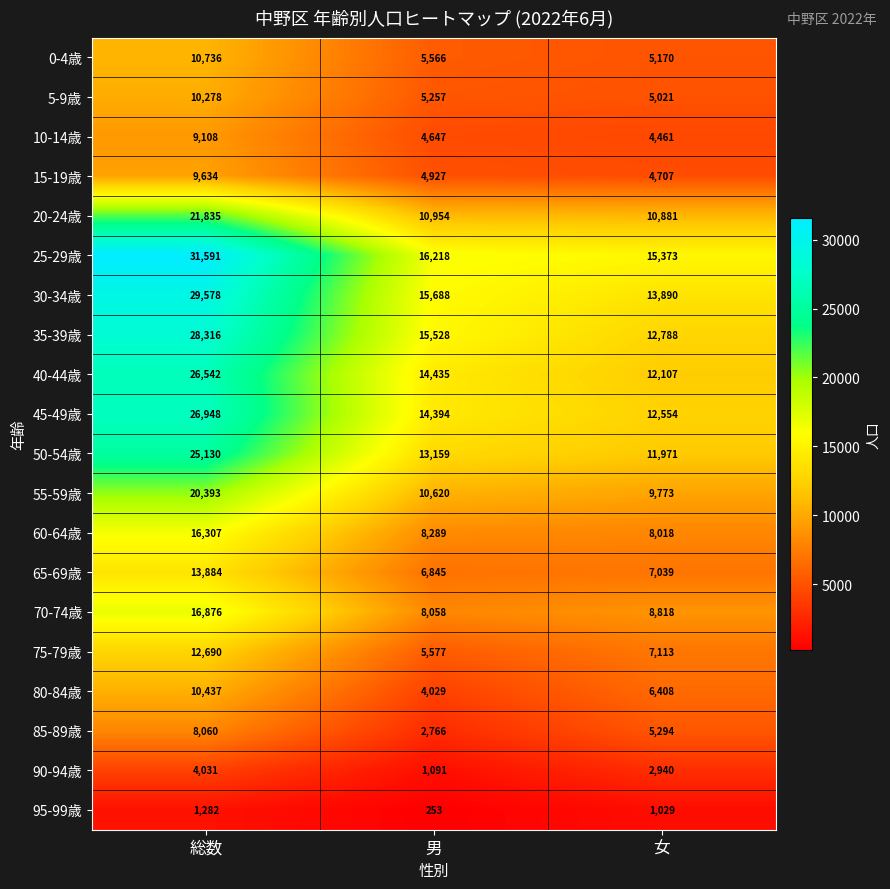

What is the average value of the 25-29歳 series?

21061